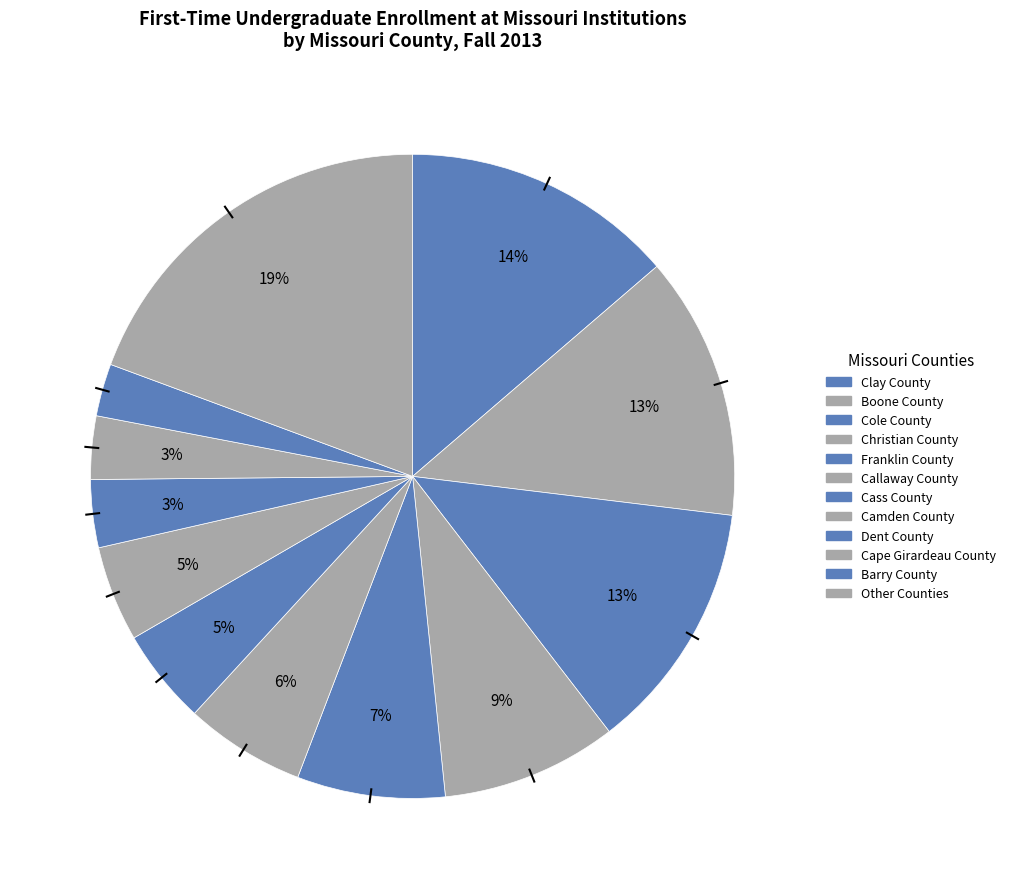

How many slices are in this pie chart?

12